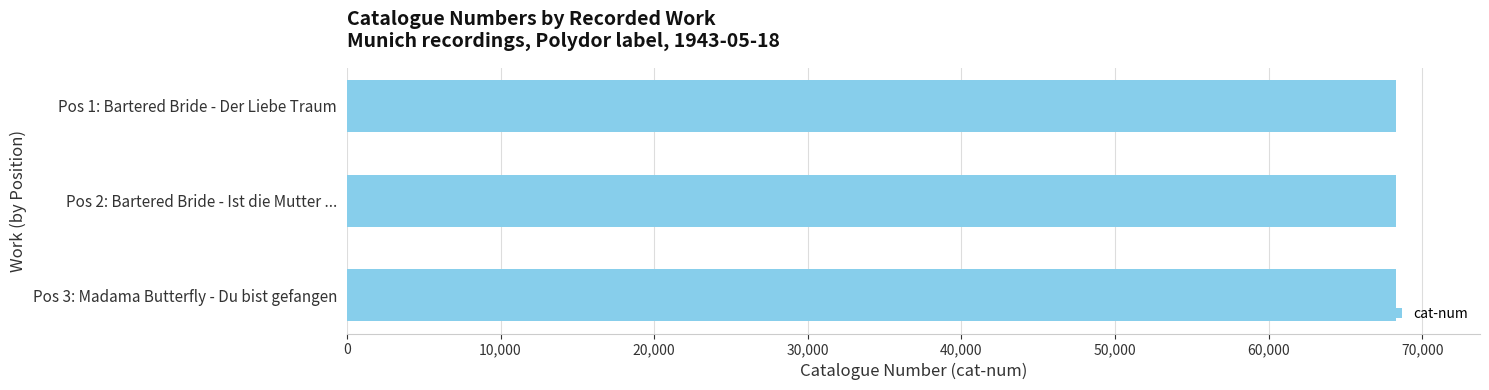

What is the maximum value shown in the chart?

68293